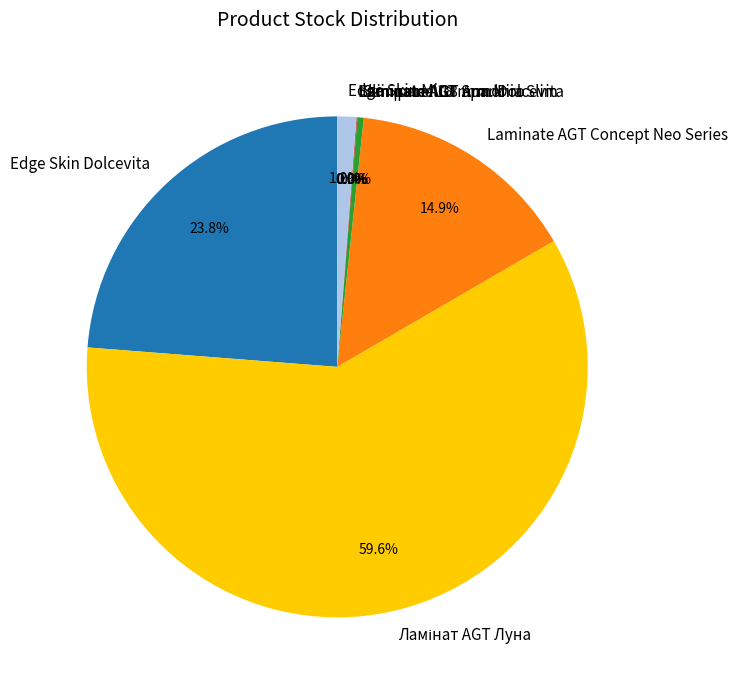

What is the total percentage of Skin panel 18 mm. Dolcevita and Edge Skin Dolcevita?

24.2%